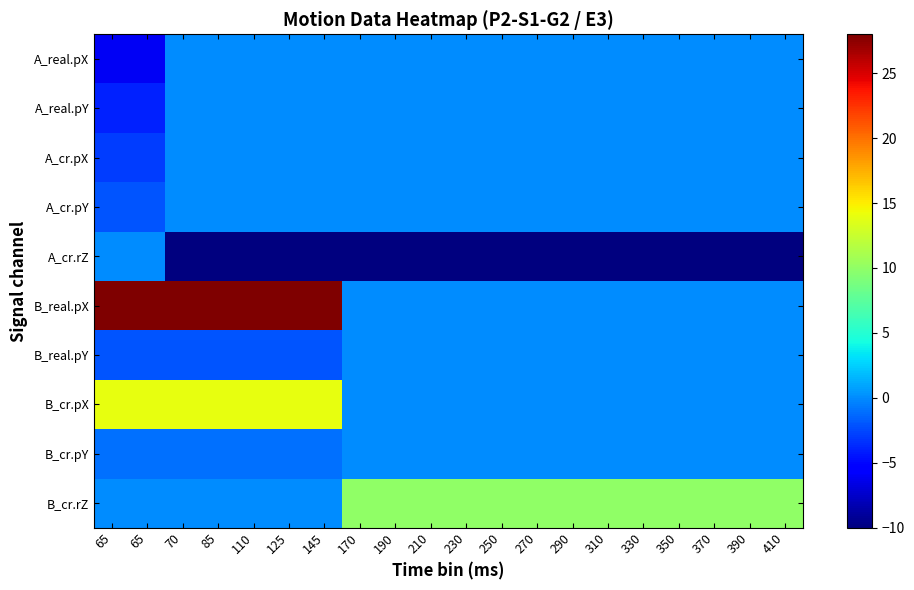

Reading left to right, extract all data points from this chart.

A_real.pX: 65=-6	65=-6	70=0	85=0	110=0	125=0	145=0	170=0	190=0	210=0	230=0	250=0	270=0	290=0	310=0	330=0	350=0	370=0	390=0	410=0
A_real.pY: 65=-4	65=-4	70=0	85=0	110=0	125=0	145=0	170=0	190=0	210=0	230=0	250=0	270=0	290=0	310=0	330=0	350=0	370=0	390=0	410=0
A_cr.pX: 65=-3	65=-3	70=0	85=0	110=0	125=0	145=0	170=0	190=0	210=0	230=0	250=0	270=0	290=0	310=0	330=0	350=0	370=0	390=0	410=0
A_cr.pY: 65=-2	65=-2	70=0	85=0	110=0	125=0	145=0	170=0	190=0	210=0	230=0	250=0	270=0	290=0	310=0	330=0	350=0	370=0	390=0	410=0
A_cr.rZ: 65=0	65=0	70=-10	85=-10	110=-10	125=-10	145=-10	170=-10	190=-10	210=-10	230=-10	250=-10	270=-10	290=-10	310=-10	330=-10	350=-10	370=-10	390=-10	410=-10
B_real.pX: 65=28	65=28	70=28	85=28	110=28	125=28	145=28	170=0	190=0	210=0	230=0	250=0	270=0	290=0	310=0	330=0	350=0	370=0	390=0	410=0
B_real.pY: 65=-2	65=-2	70=-2	85=-2	110=-2	125=-2	145=-2	170=0	190=0	210=0	230=0	250=0	270=0	290=0	310=0	330=0	350=0	370=0	390=0	410=0
B_cr.pX: 65=14	65=14	70=14	85=14	110=14	125=14	145=14	170=0	190=0	210=0	230=0	250=0	270=0	290=0	310=0	330=0	350=0	370=0	390=0	410=0
B_cr.pY: 65=-1	65=-1	70=-1	85=-1	110=-1	125=-1	145=-1	170=0	190=0	210=0	230=0	250=0	270=0	290=0	310=0	330=0	350=0	370=0	390=0	410=0
B_cr.rZ: 65=0	65=0	70=0	85=0	110=0	125=0	145=0	170=10	190=10	210=10	230=10	250=10	270=10	290=10	310=10	330=10	350=10	370=10	390=10	410=10